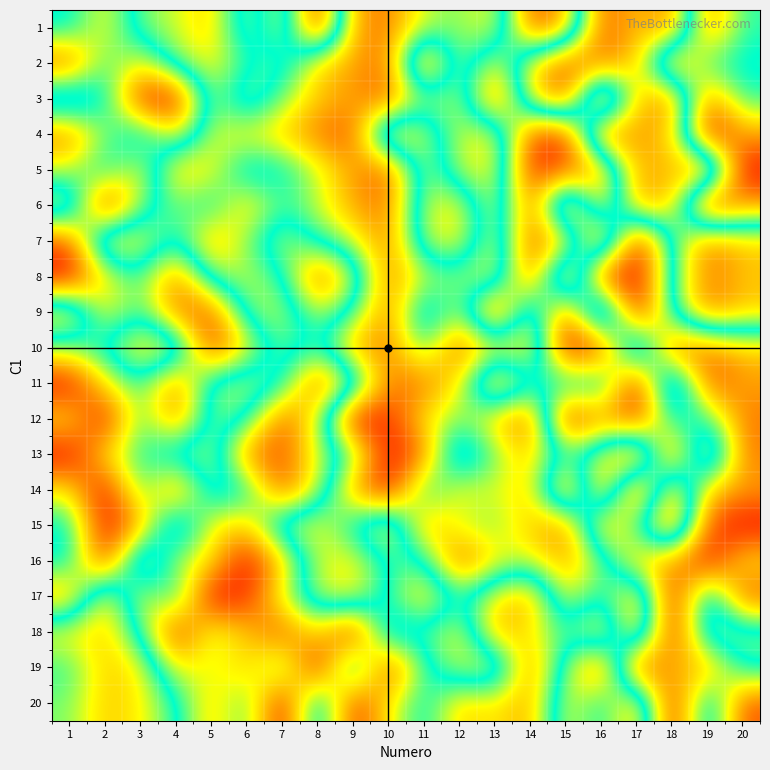

What is the difference between the second highest and minimum values in the 4 series?

17